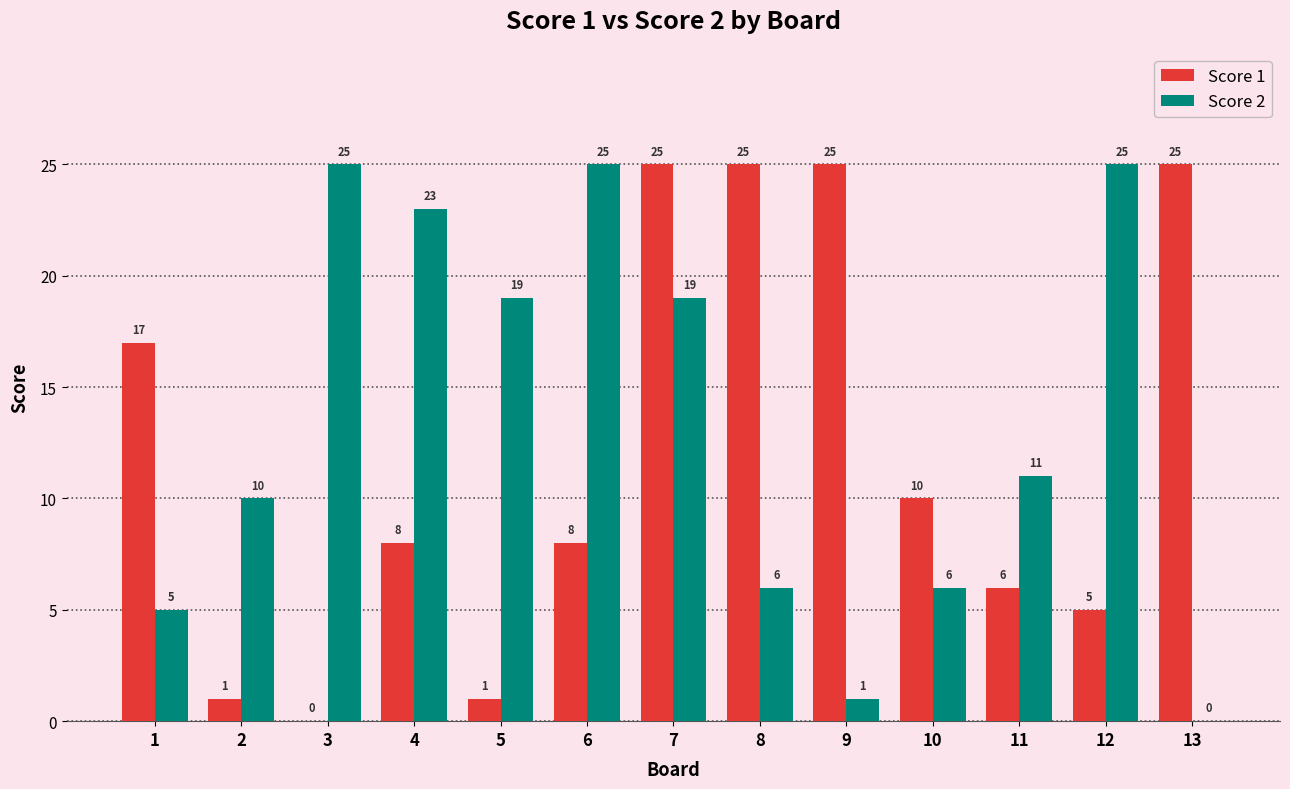

What is the total value across all series at 10?

16